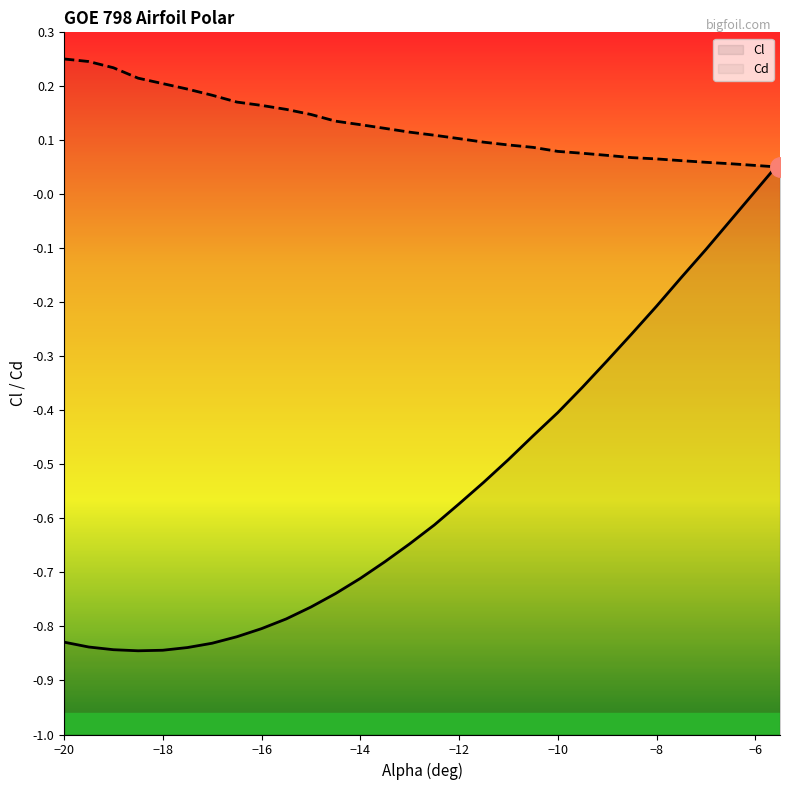

List the series in order of their overall mean, lowest first.

Cl, Cd